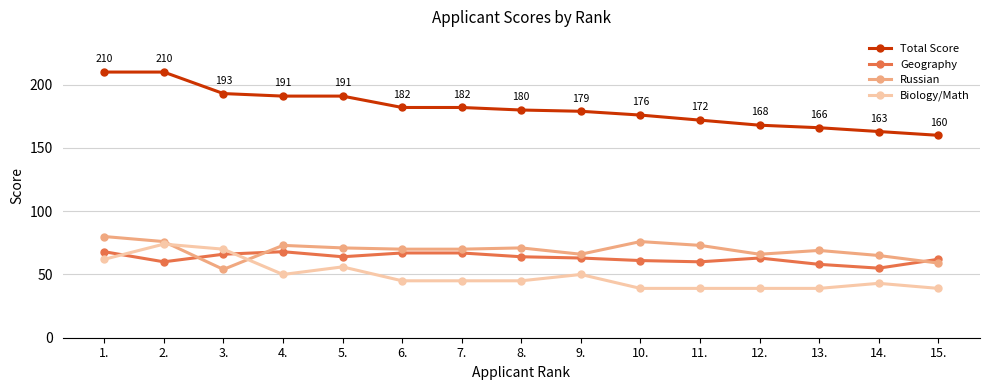

Which series has the largest total across all categories?

Total Score